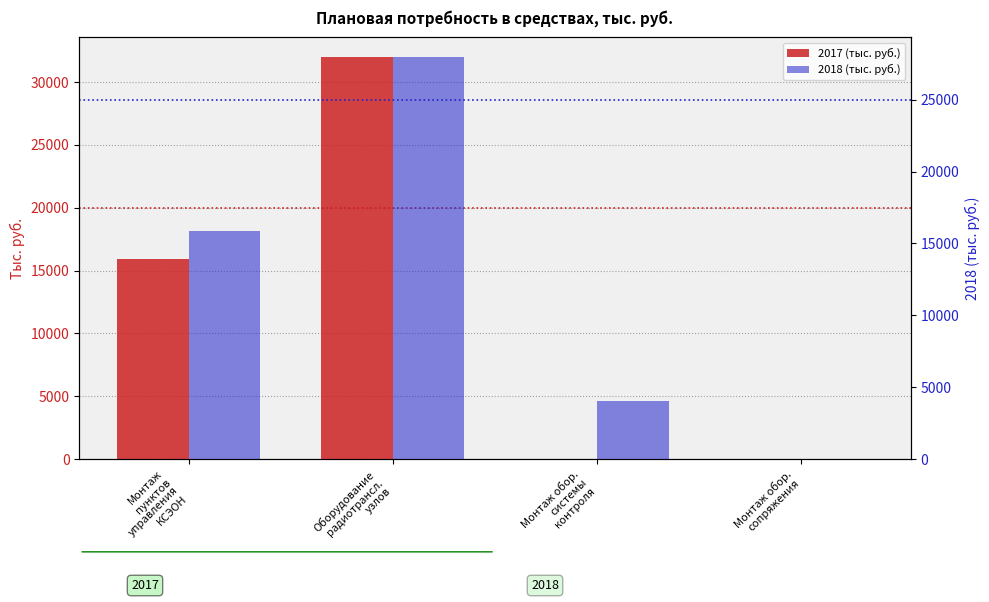

Reading left to right, extract all data points from this chart.

2017 (тыс. руб.): 15892	31957	0	0
2018 (тыс. руб.): 15892	27939	4018	0